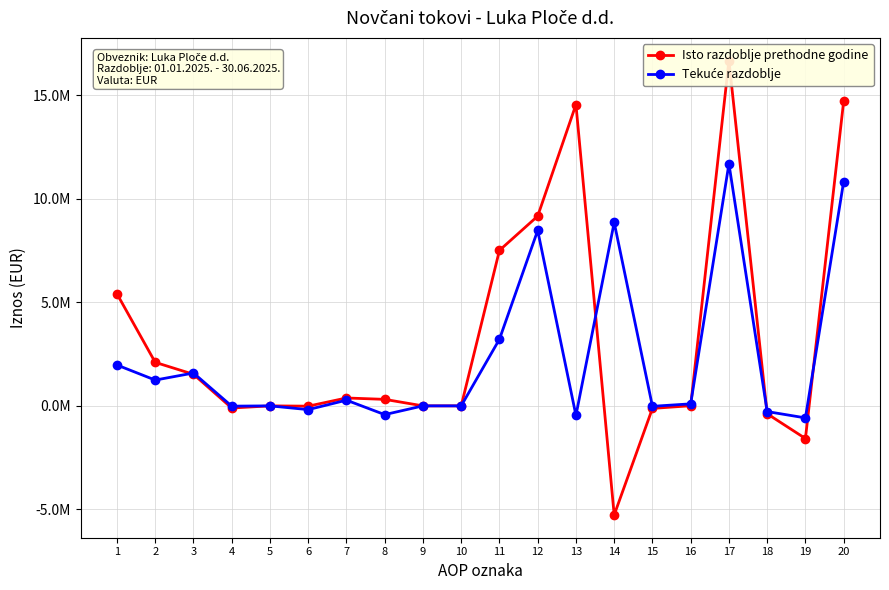

Rank the categories by Tekuće razdoblje value from highest to lowest.

17, 20, 14, 12, 11, 1, 3, 2, 7, 16, 5, 9, 10, 4, 15, 6, 18, 8, 13, 19